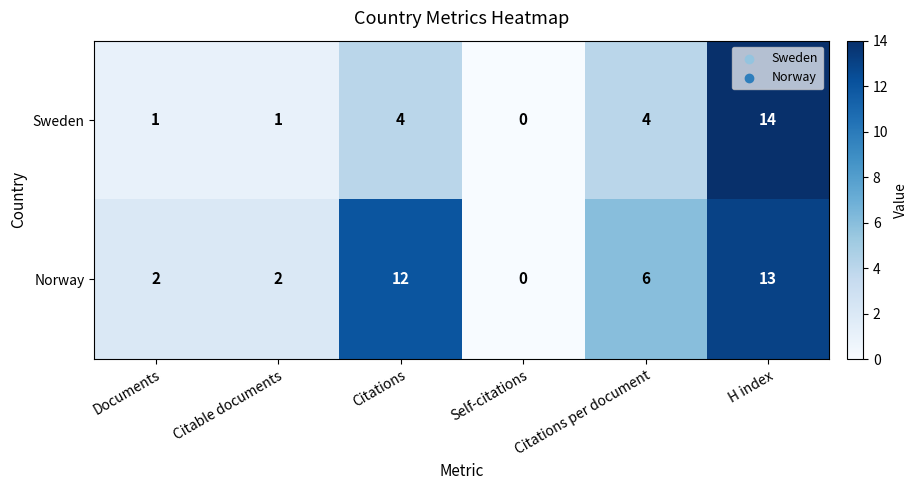

Rank the series at H index from lowest to highest value.

Norway, Sweden